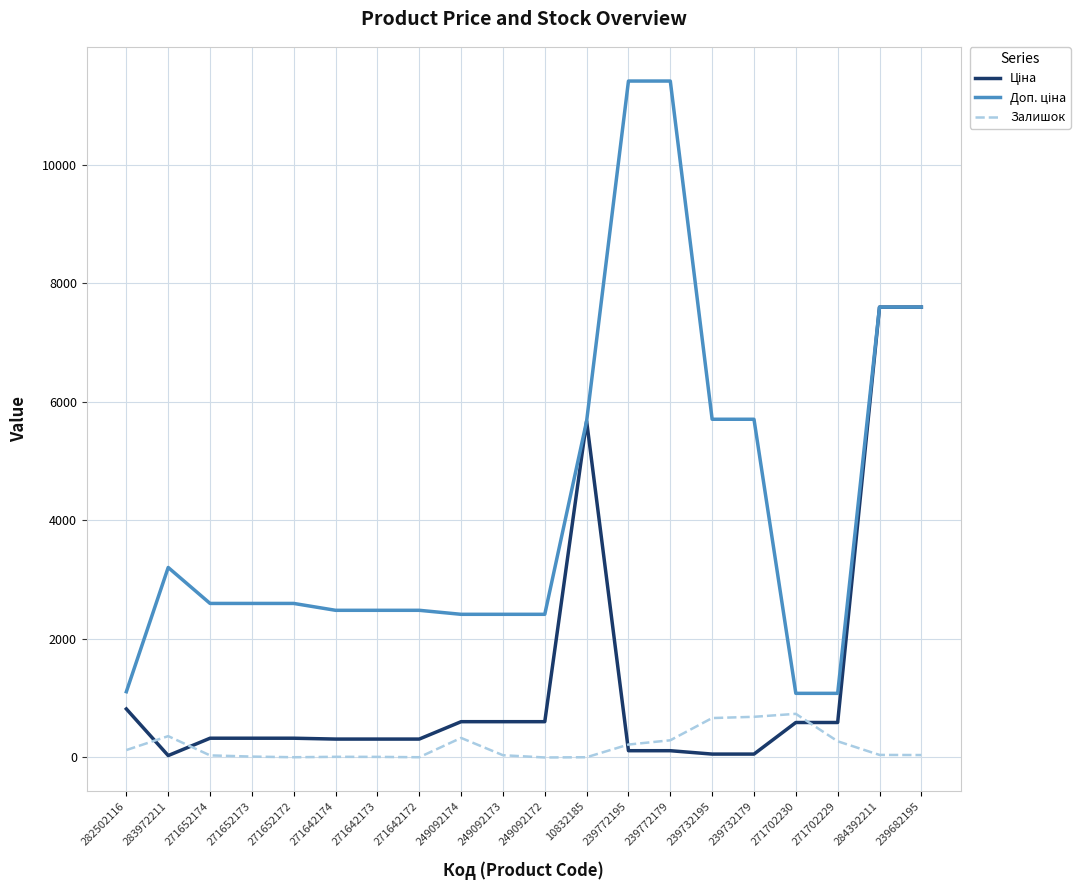

What is the difference between the highest and lowest values at 249092174?

2084.8